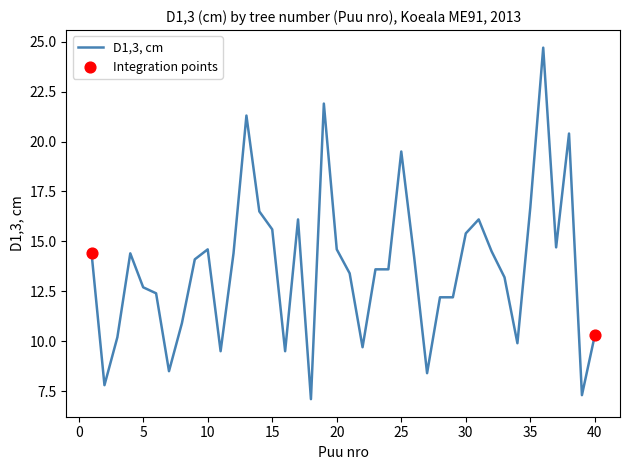

What is the minimum value shown in the chart?

7.1